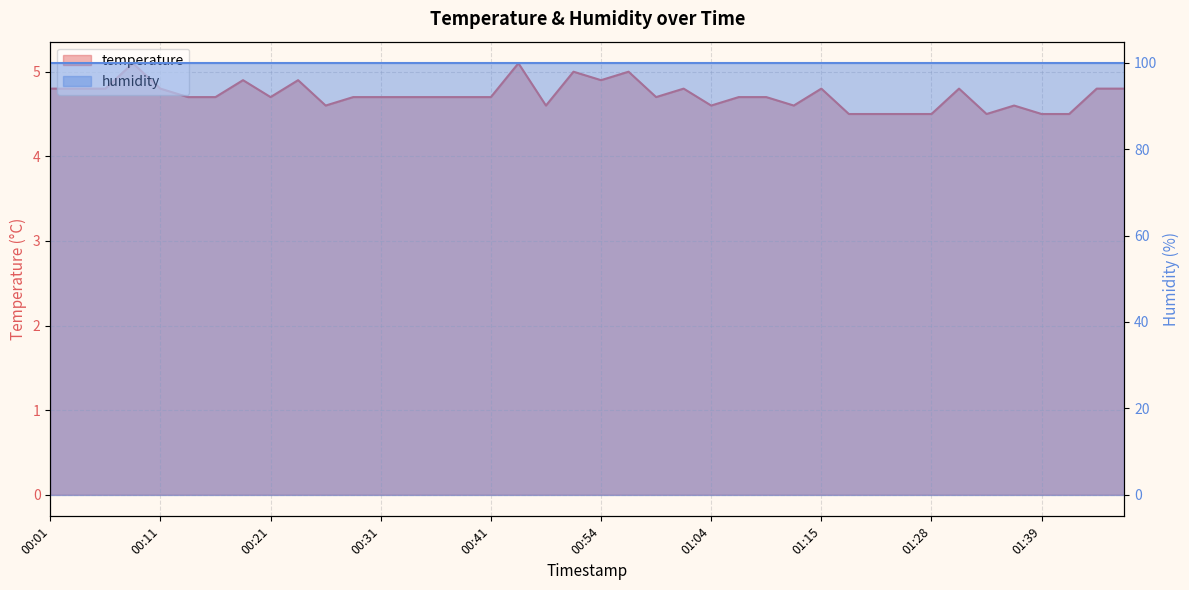

True or false: the data has more than 2 interior local peaks.

True